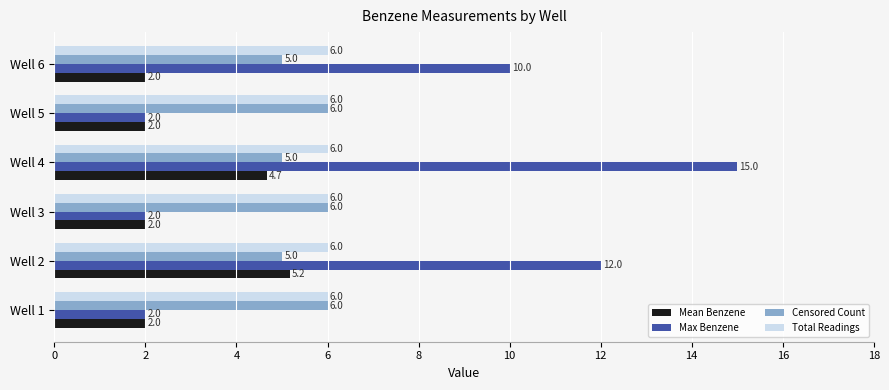

Which category has the highest value across all series?

Well 4